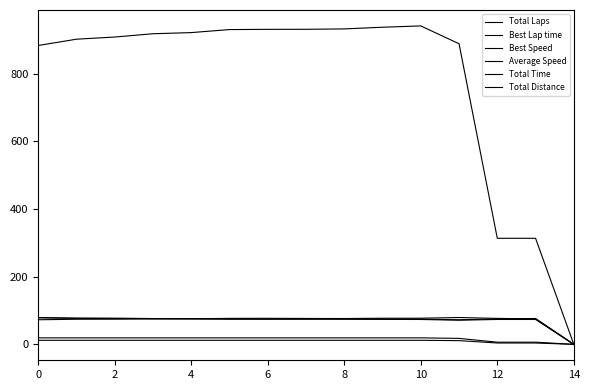

Reading left to right, list all the values displayed in this chart.

Total Laps: 12.0	12.0	12.0	12.0	12.0	12.0	12.0	12.0	12.0	12.0	12.0	11.0	4.0	4.0	0.0
Best Lap time: 72.6	74.2	74.4	75.6	75.6	76.8	76.9	76.5	76.3	77.2	77.2	79.3	76.7	75.3	0.0
Best Speed: 79.3	77.7	77.4	76.2	76.2	75.0	74.9	75.3	75.5	74.6	74.6	72.6	75.1	76.4	0.0
Average Speed: 78.3	76.7	76.1	75.3	75.0	74.3	74.3	74.3	74.2	73.8	73.5	71.3	73.5	73.5	0.0
Total Time: 882.8	901.5	907.9	917.6	921.0	929.9	930.6	930.8	931.9	936.9	940.7	888.1	313.3	313.3	0.0
Total Distance: 19.2	19.2	19.2	19.2	19.2	19.2	19.2	19.2	19.2	19.2	19.2	17.6	6.4	6.4	0.0